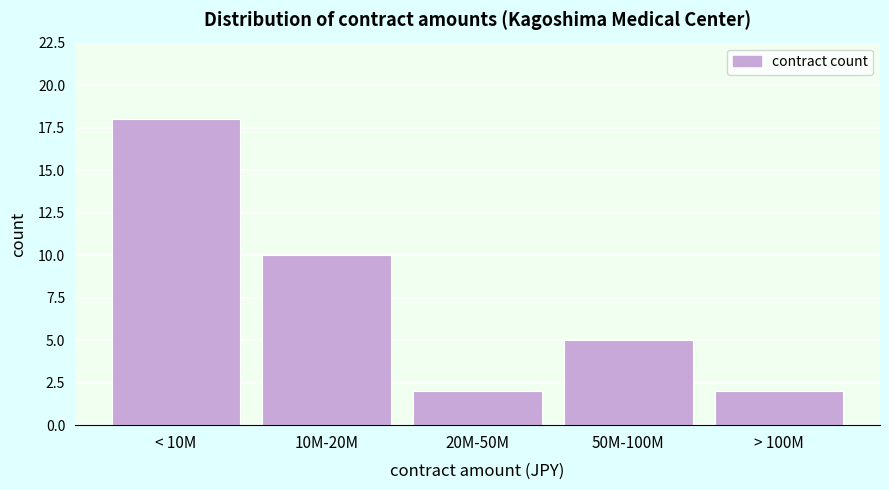

Reading left to right, extract all data points from this chart.

18	10	2	5	2